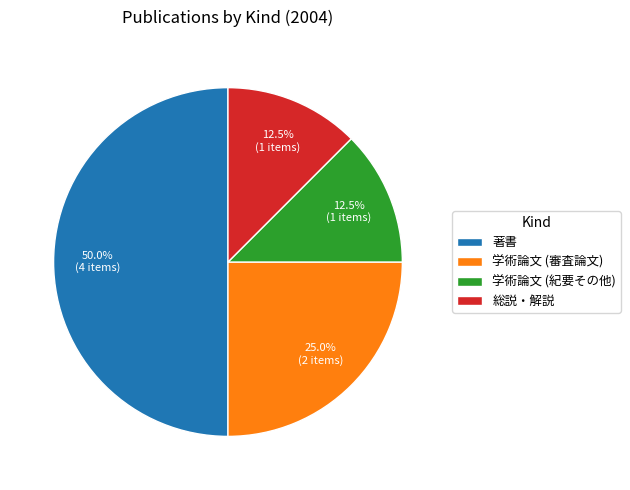

To the nearest percent, what is the combined percentage of 学術論文 (紀要その他) and 著書?

62%